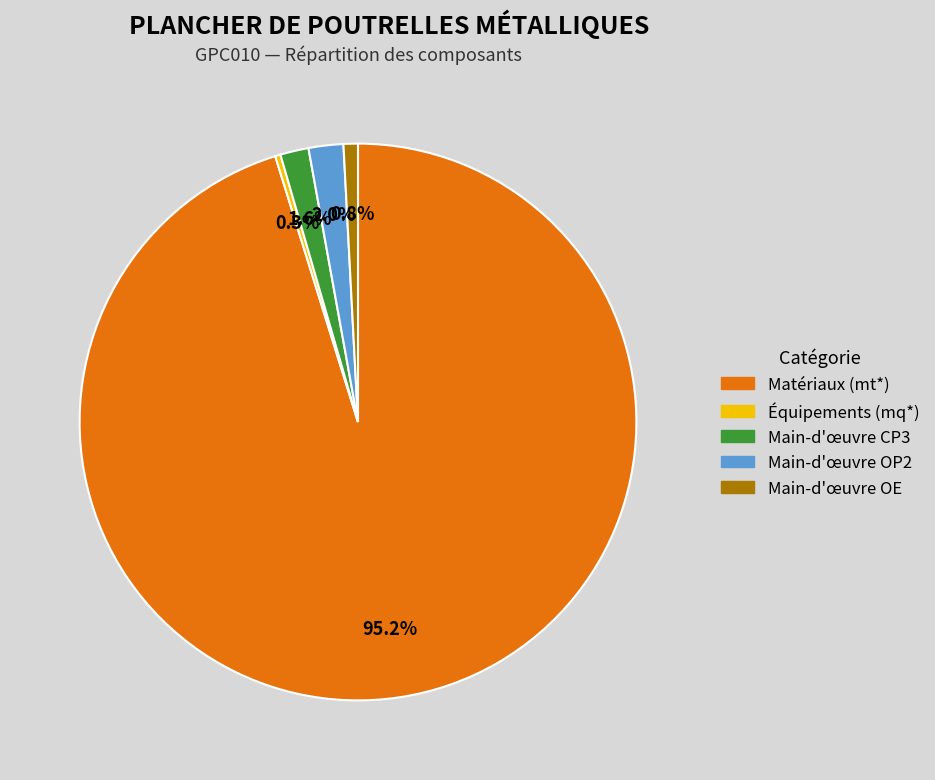

Is there any slice that represents more than half of the pie?

Yes